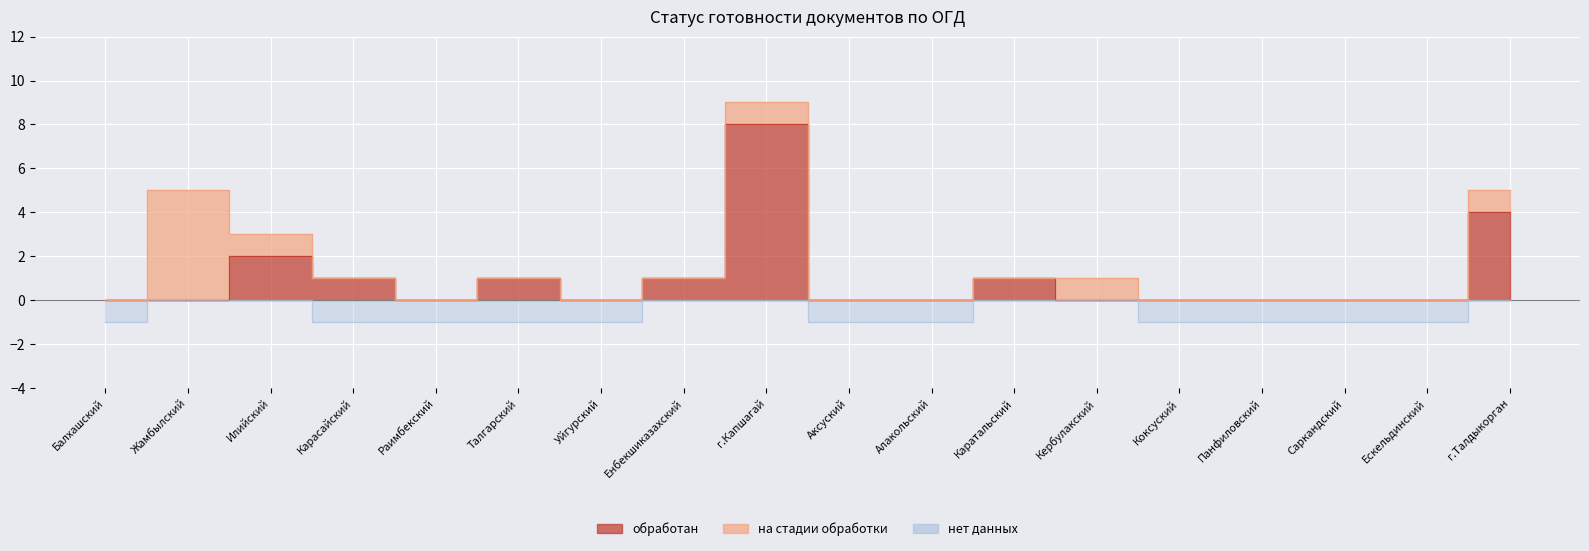

Is the value of нет данных at Каратальский greater than the value of обработан at Балхашский?

No